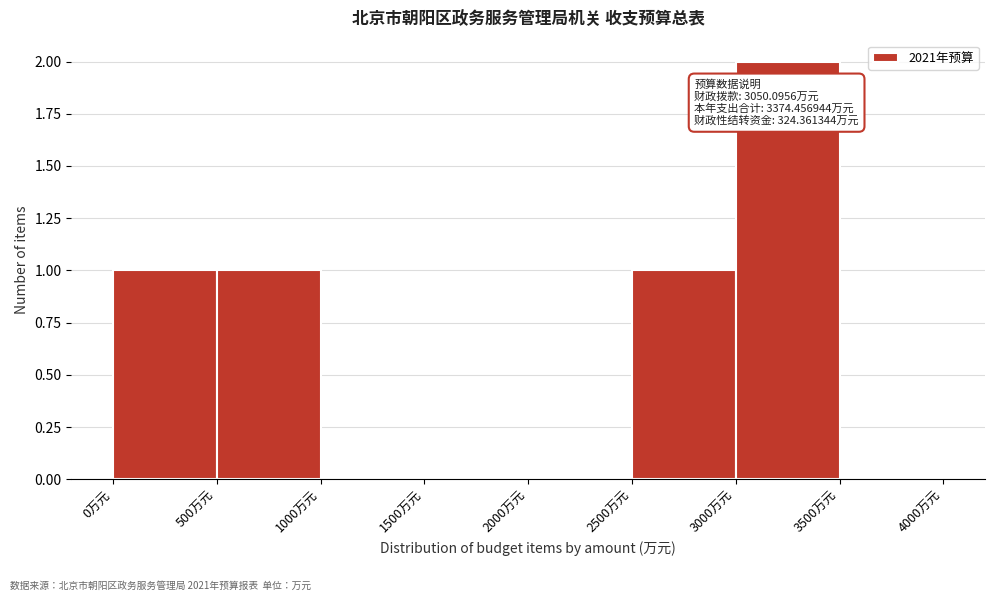

Which range on the x-axis has the tallest bar?

3000 to 3500